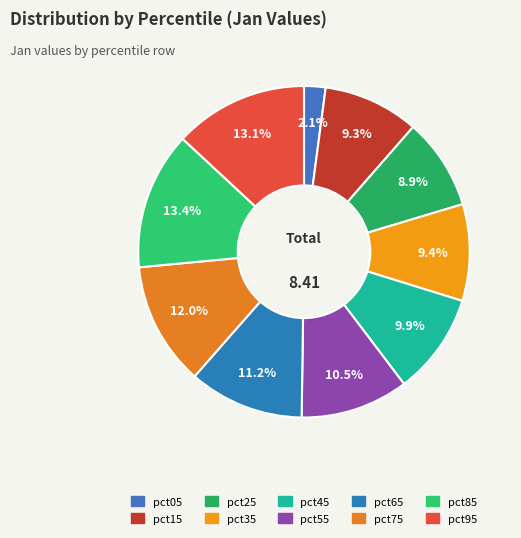

Which has a higher value, pct85 or pct75?

pct85